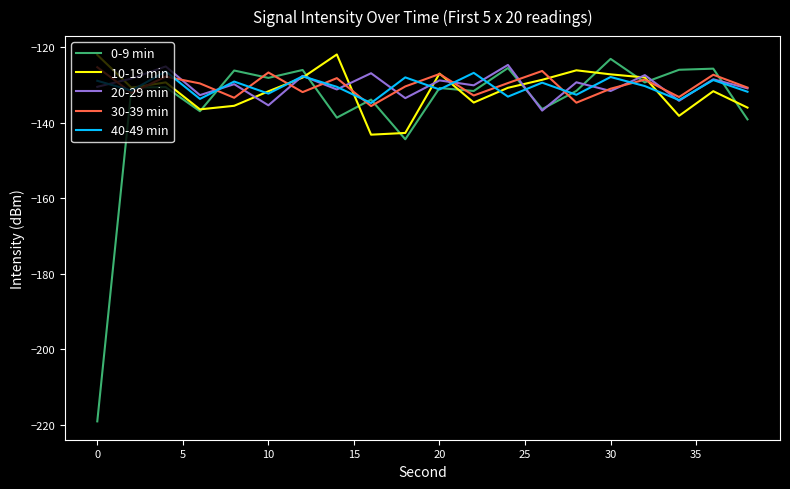

What is the average value of the 30-39 min series?

-130.1